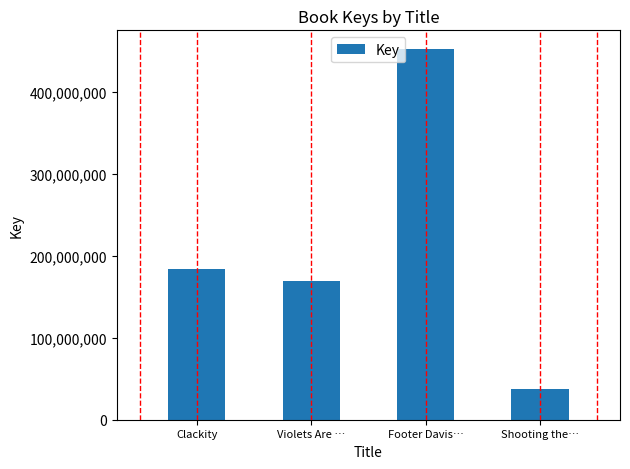

Reading left to right, list all the values displayed in this chart.

183878059	168873401	452186024	37761337